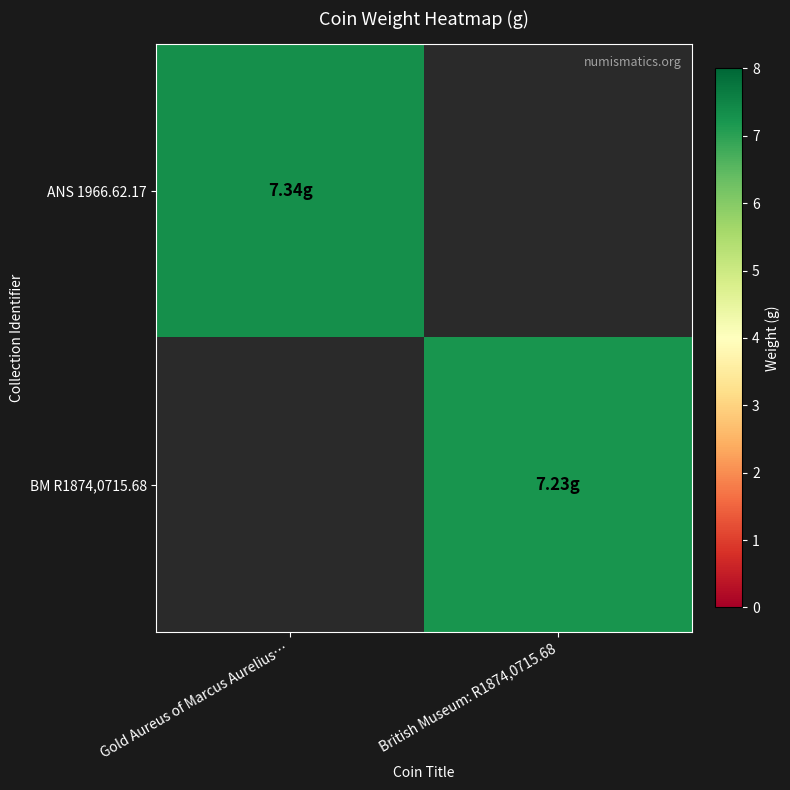

Which label corresponds to the largest value in the chart?

Gold Aureus of Marcus Aurelius…